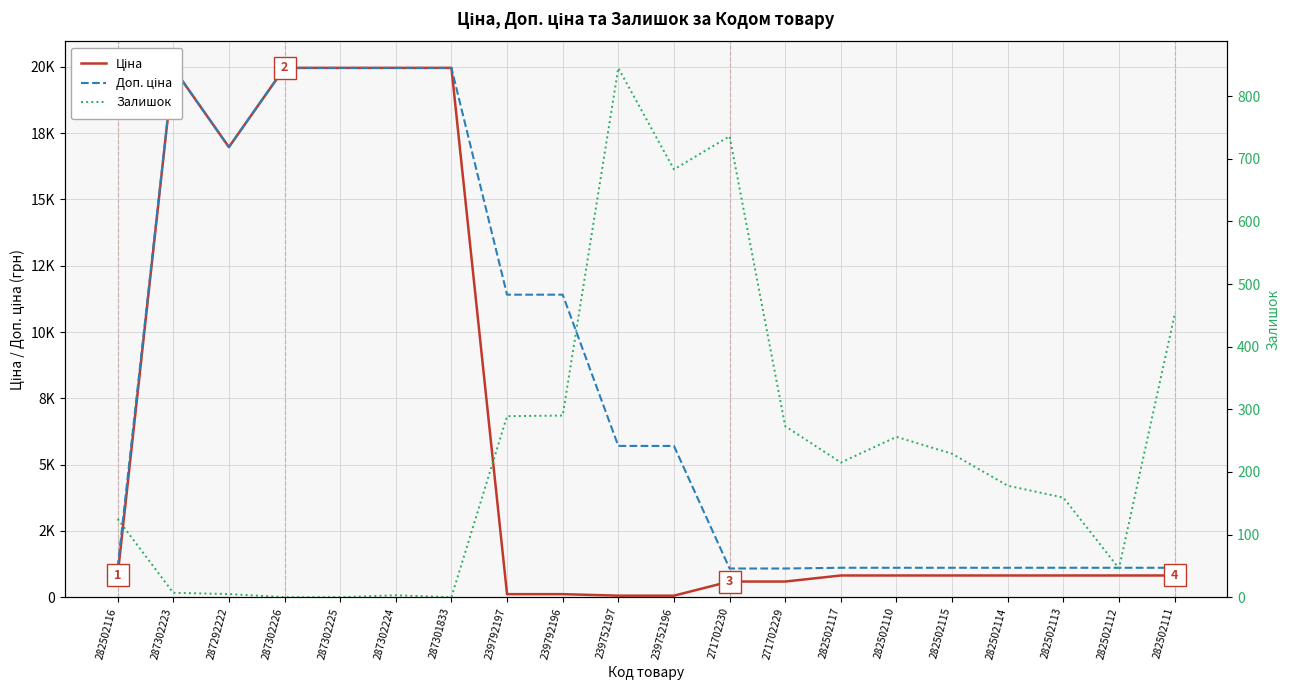

Between 282502116 and 282502115, which is larger?

282502116